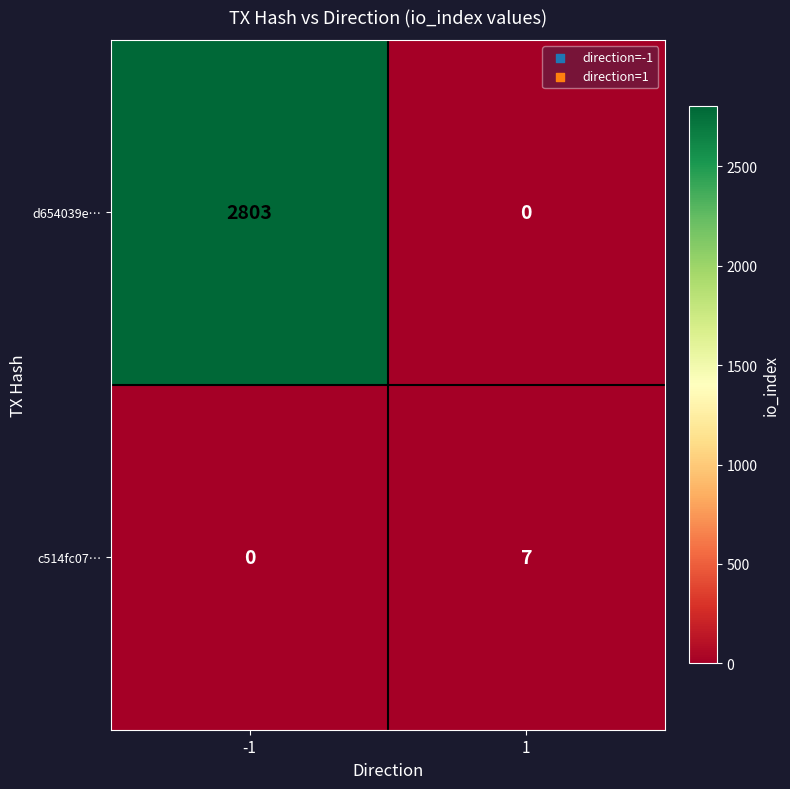

Which series has the largest total across all categories?

d654039e…